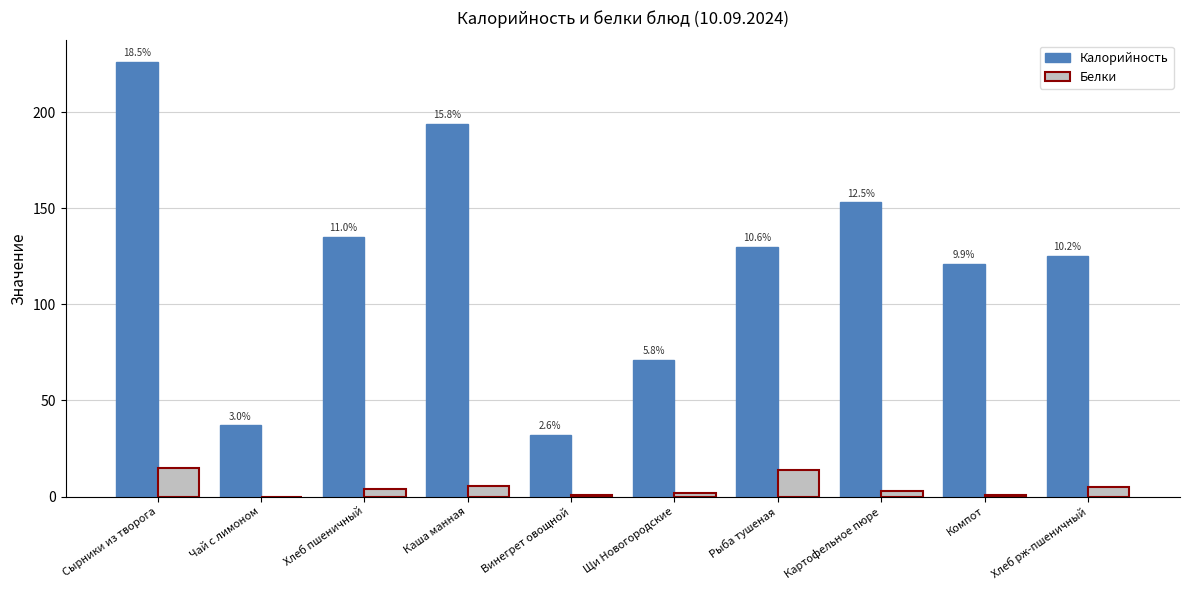

How many groups of bars are there?

10